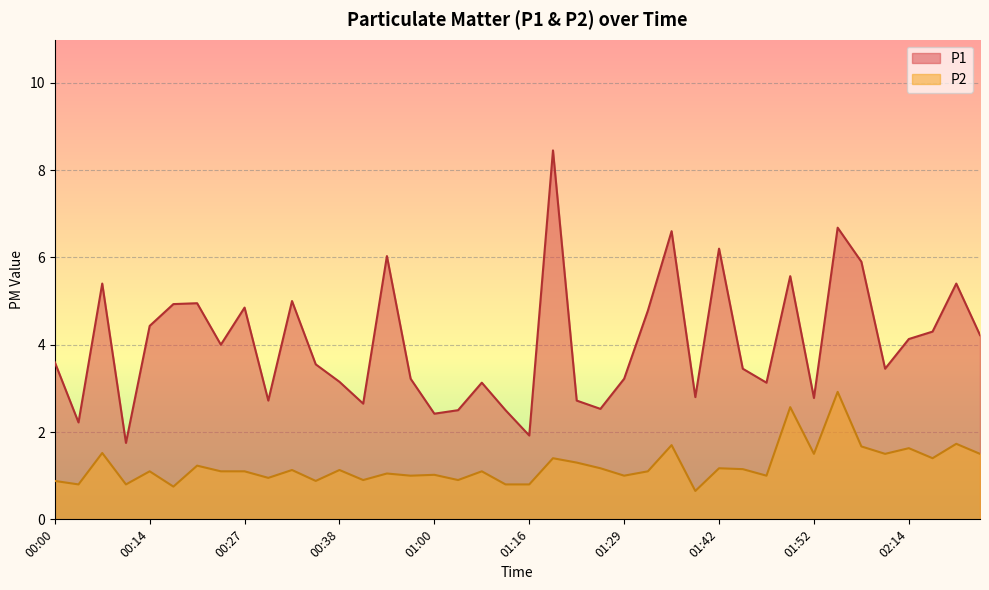

The P2 series shows 1.2 at 01:27. True or false?

True